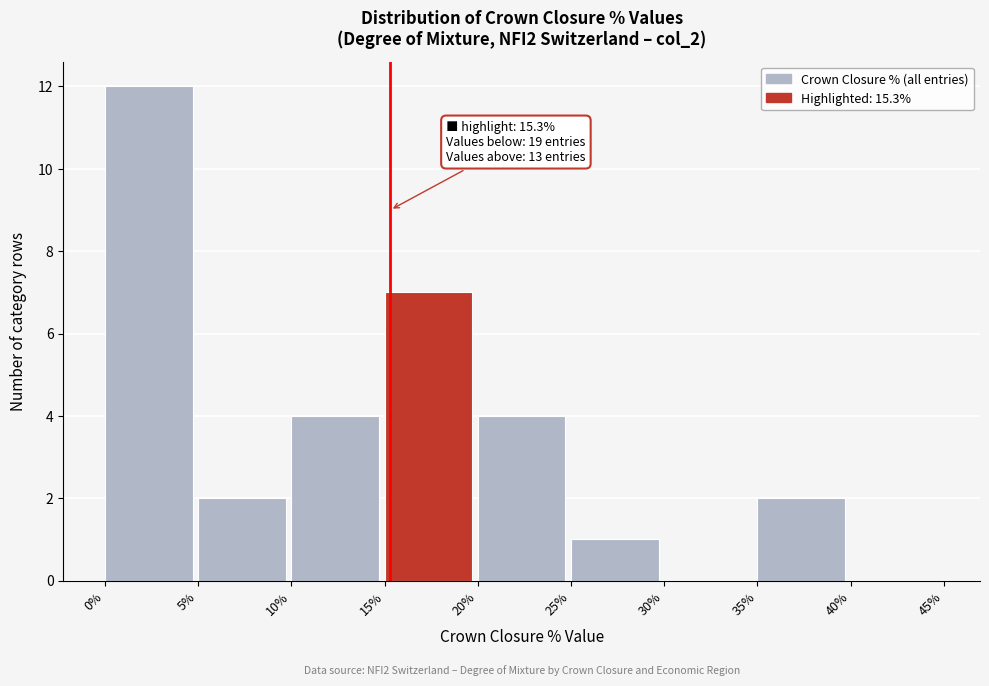

Over which range of the x-axis is the bar tallest?

0% to 5%